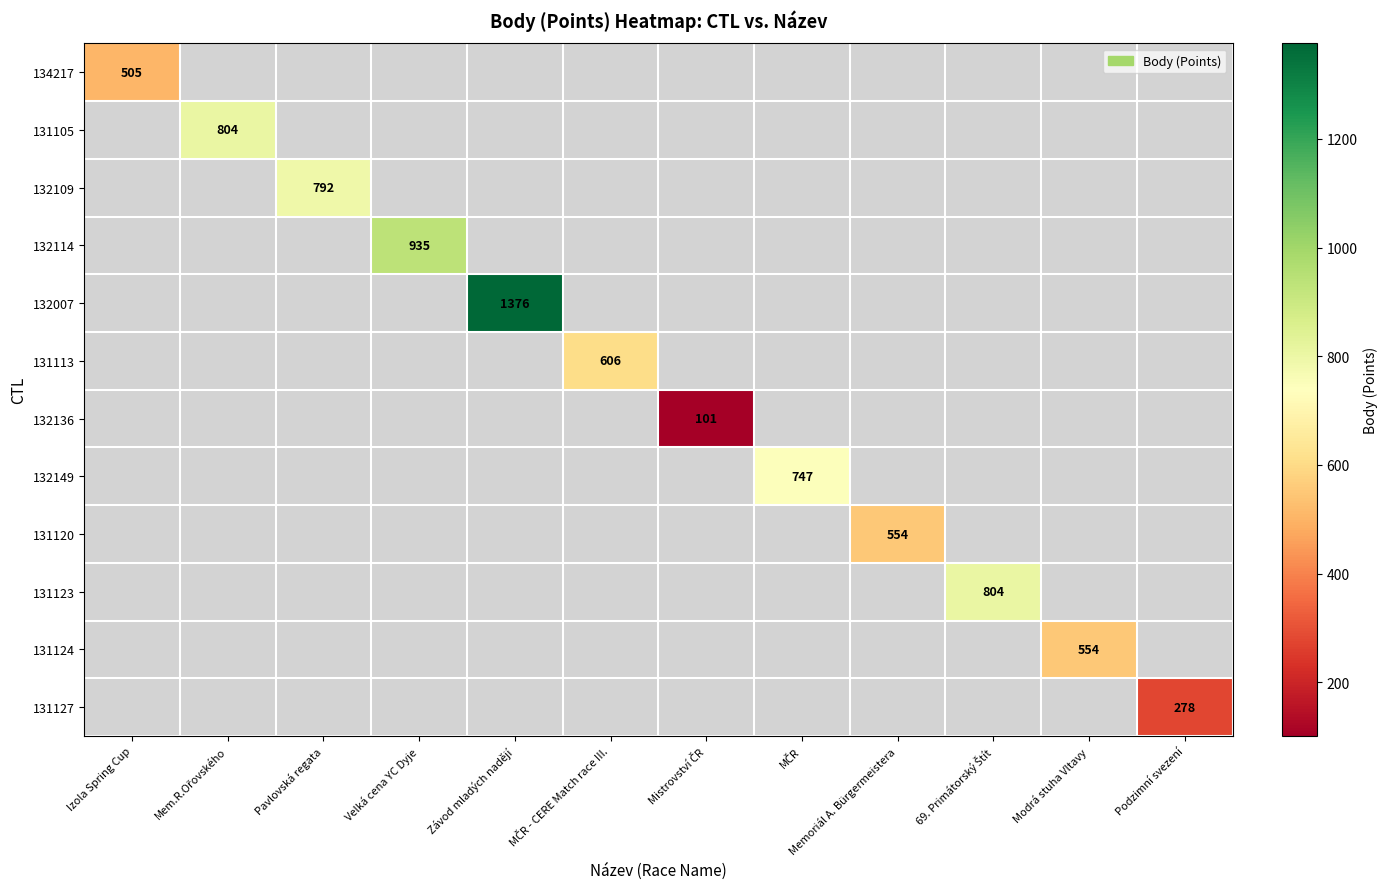

List the series in order of their peak value, highest first.

134217, 131105, 132109, 132114, 132007, 131113, 132136, 132149, 131120, 131123, 131124, 131127